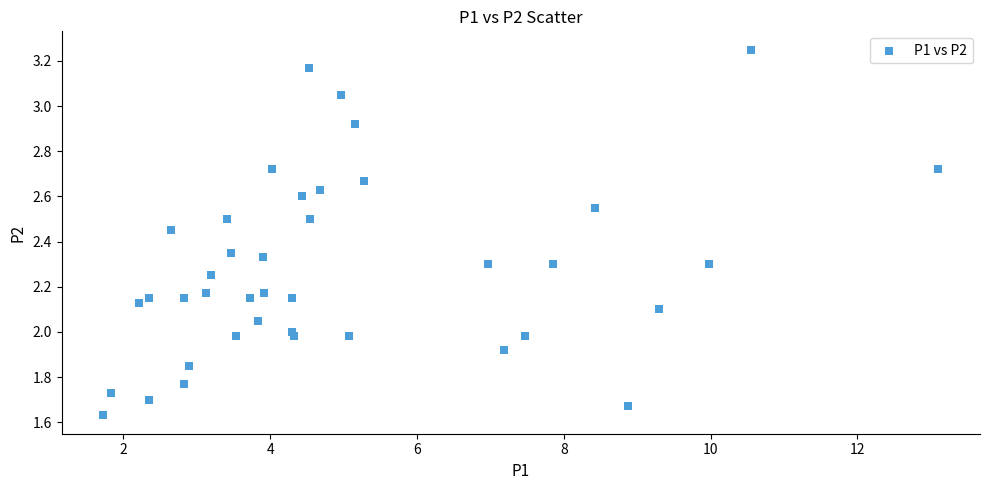

What is the range of X values (max minus min)?

11.4